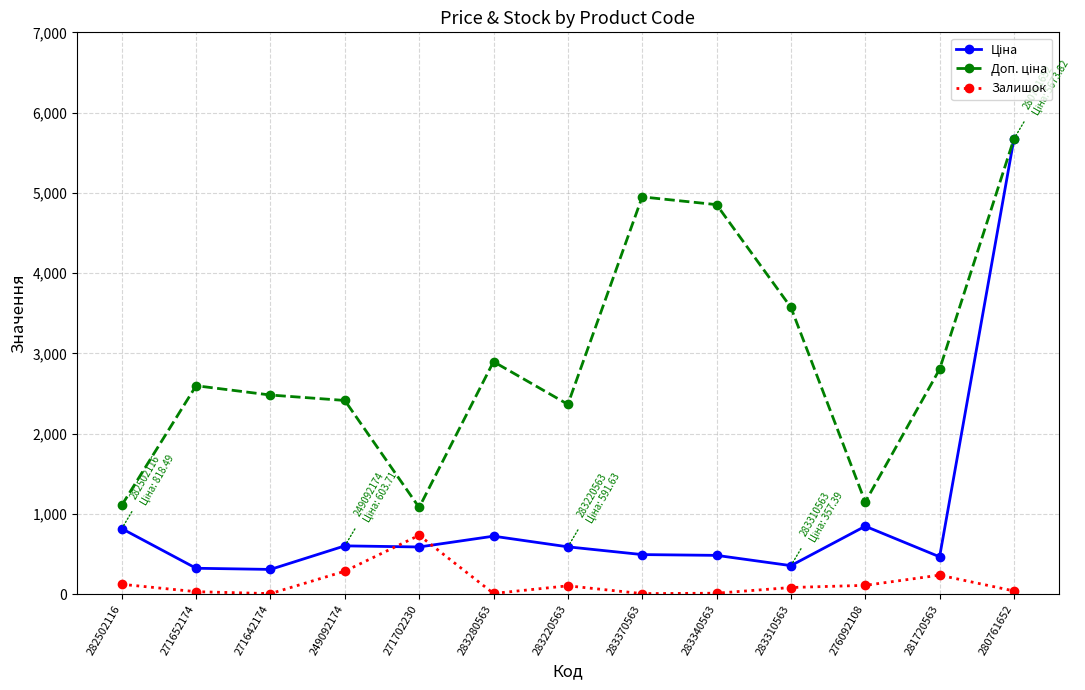

How many lines are shown in the chart?

3